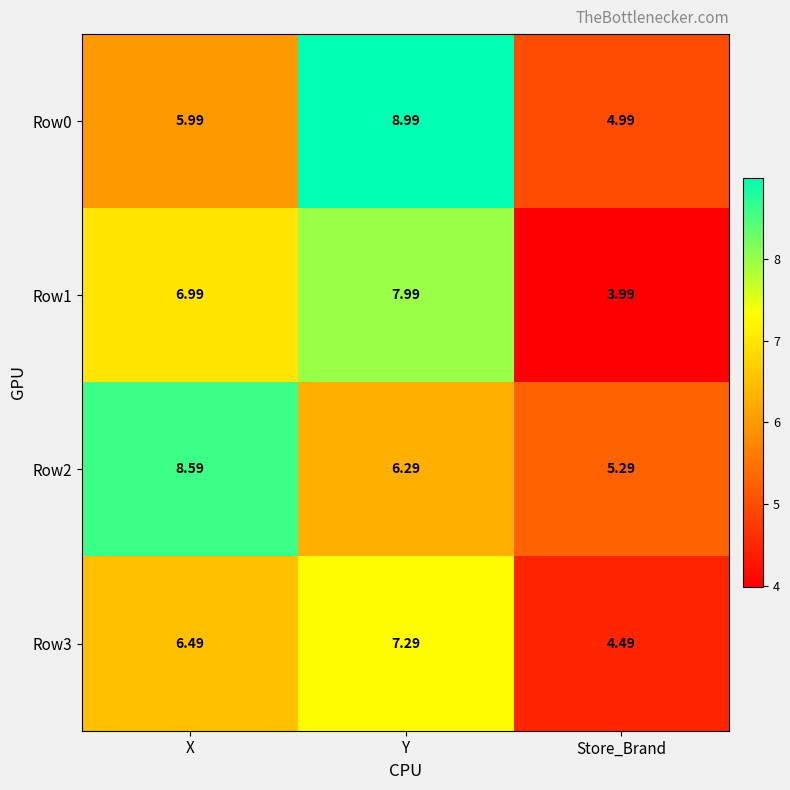

At which category is the sum across all series the highest?

Y